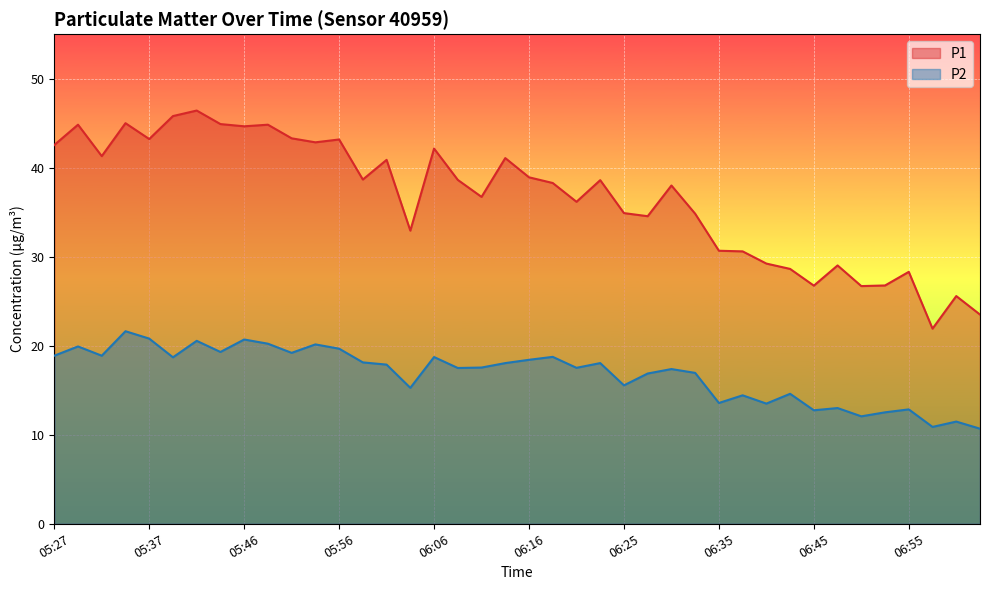

What position from the left is 05:27?

1